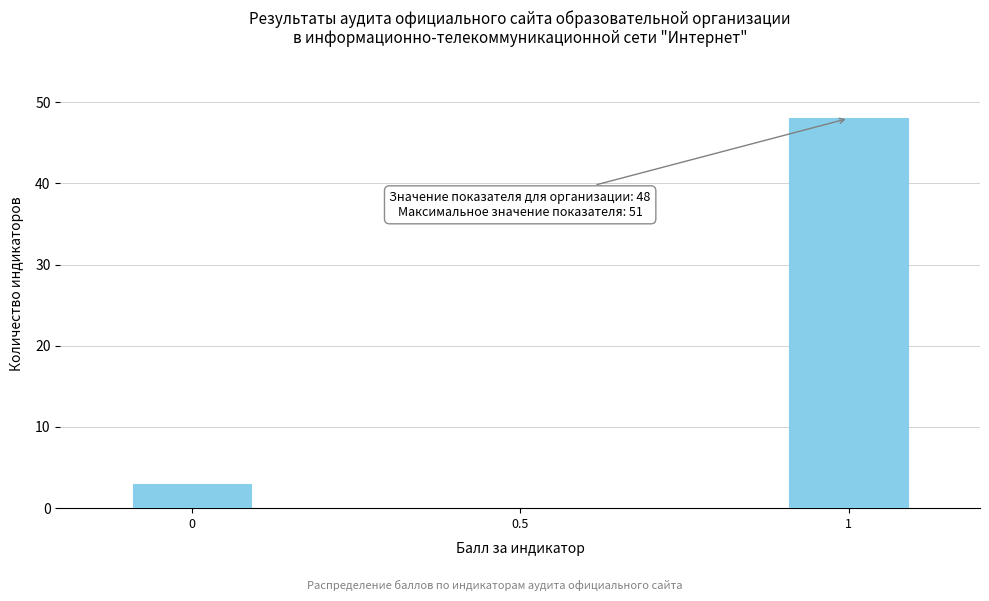

Reading left to right, transcribe all the data shown in this chart.

0=3	0.5=0	1=48